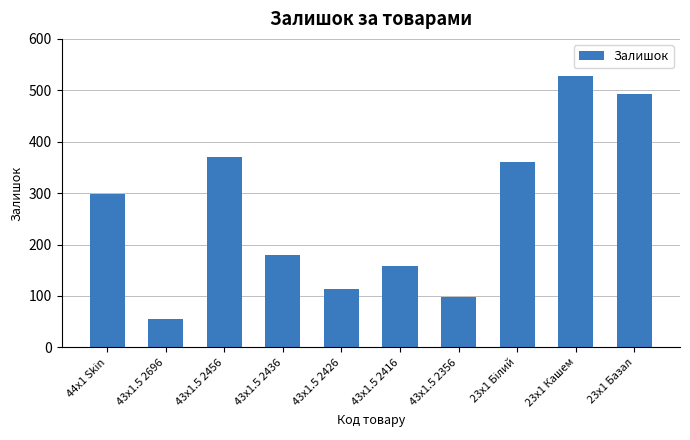

What is the sum of the values at 43x1.5 2416 and 43x1.5 2436?

339